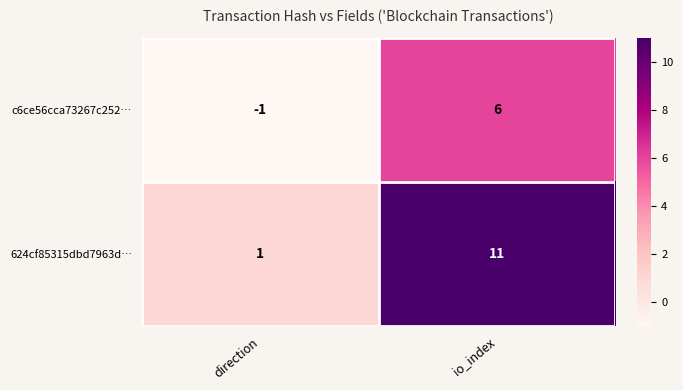

List the series in order of their overall mean, lowest first.

c6ce56cca73267c252…, 624cf85315dbd7963d…